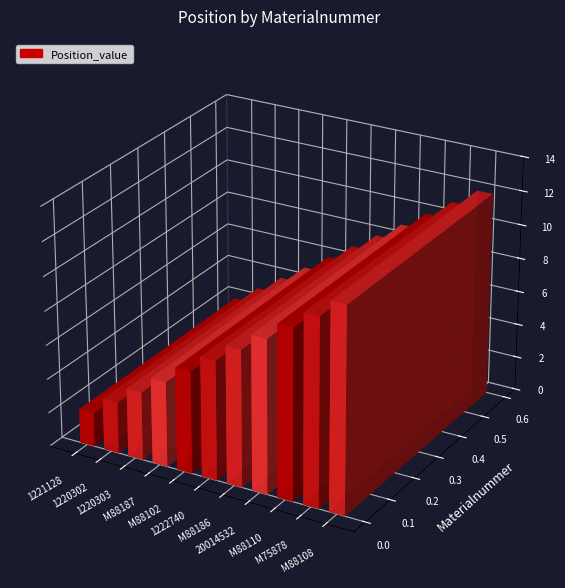

What is the change in value from M88102 to M88110?

+4